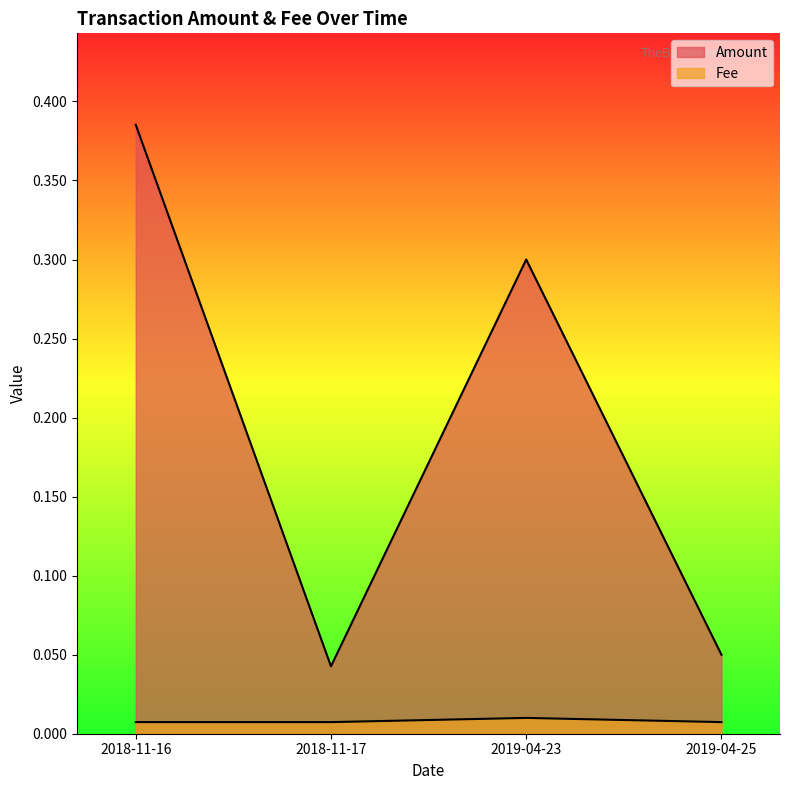

Which series has the largest range (max minus min)?

Amount